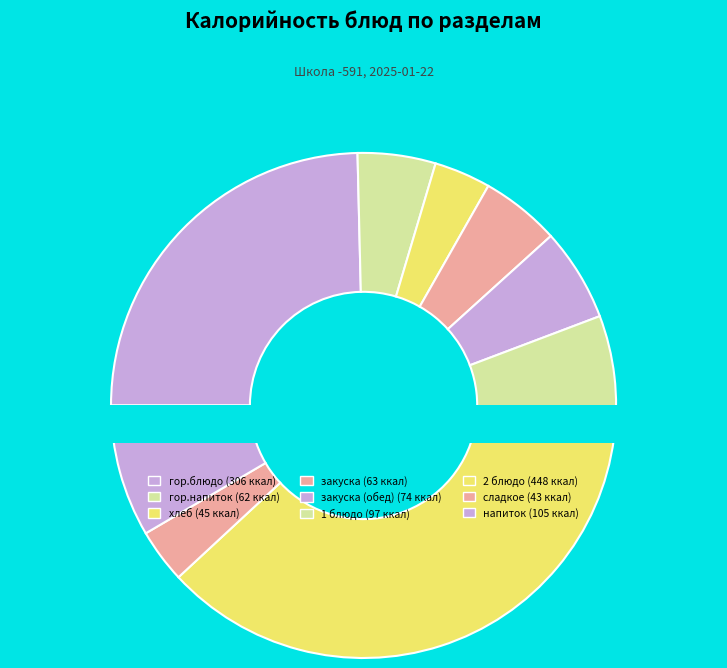

How many segments does this pie chart have?

9